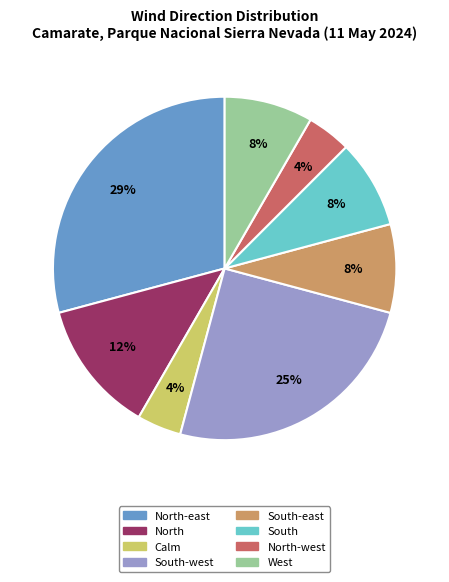

Do North-west and South-east together represent more than half of the pie?

No